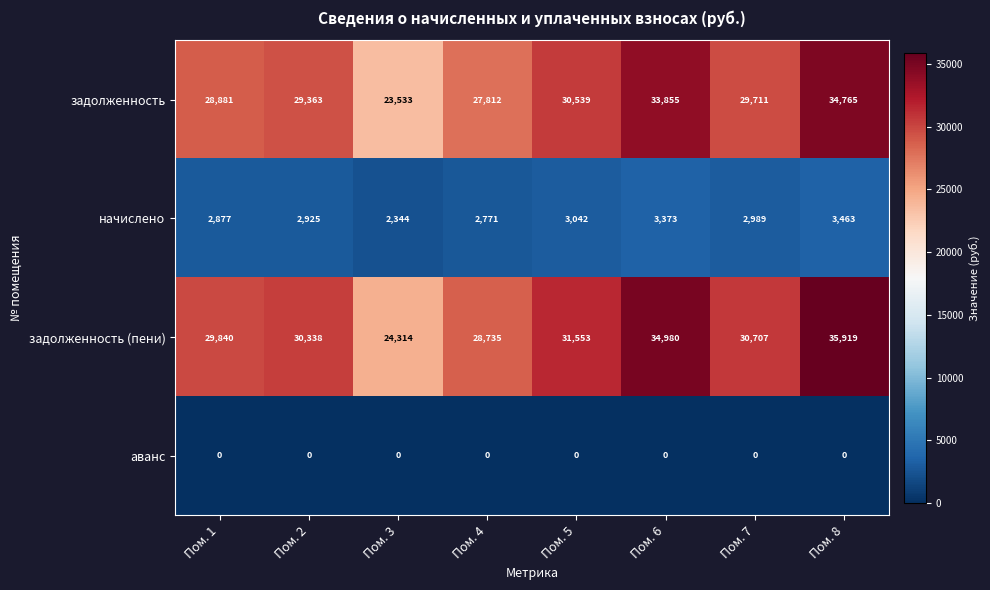

List the series in order of their peak value, lowest first.

аванс, начислено, задолженность, задолженность (пени)